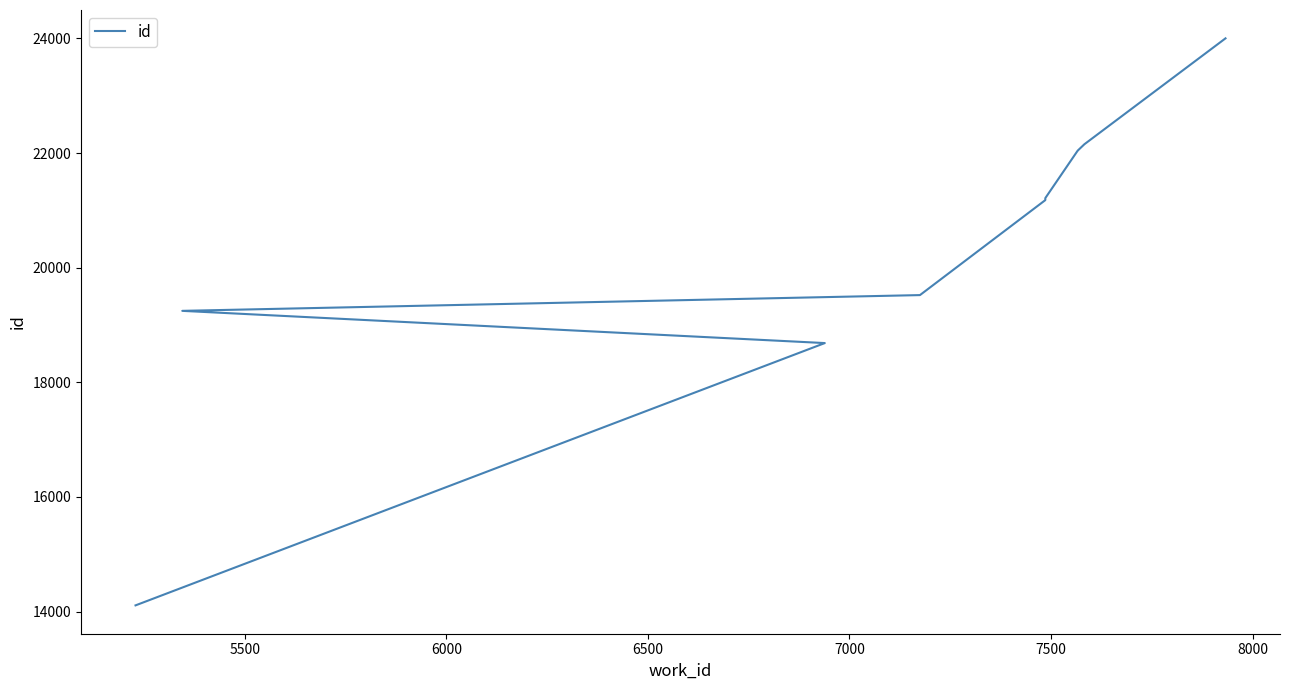

Does the chart have visible grid lines?

No